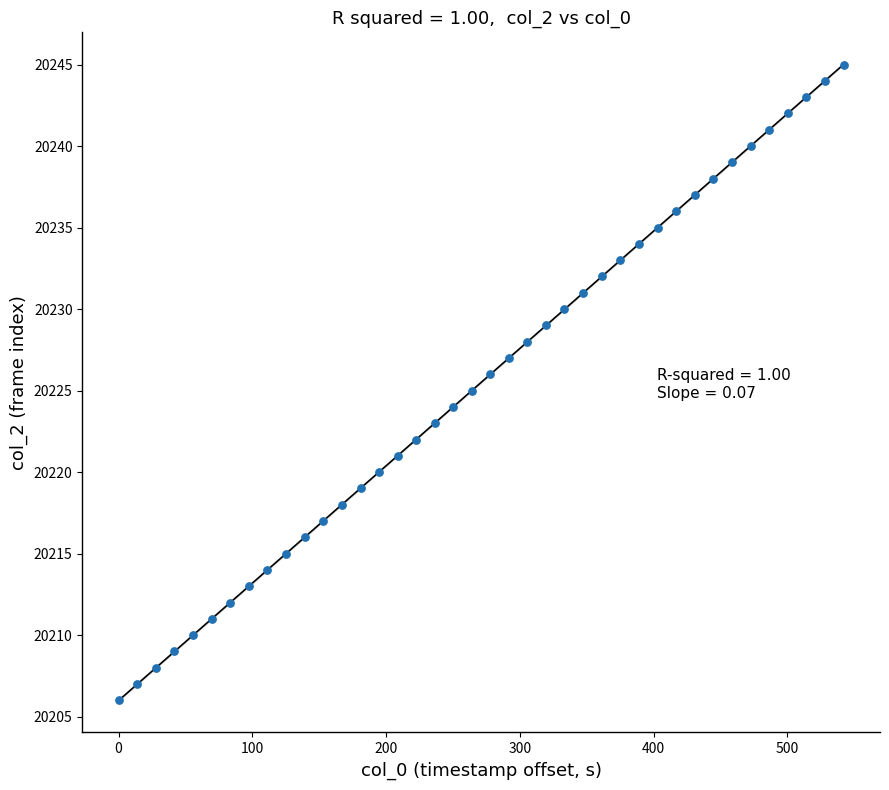

What is the range of Y values (max minus min)?

39